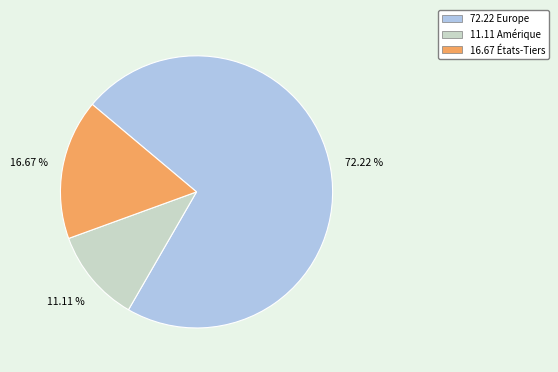

Is there a majority slice in this chart?

Yes